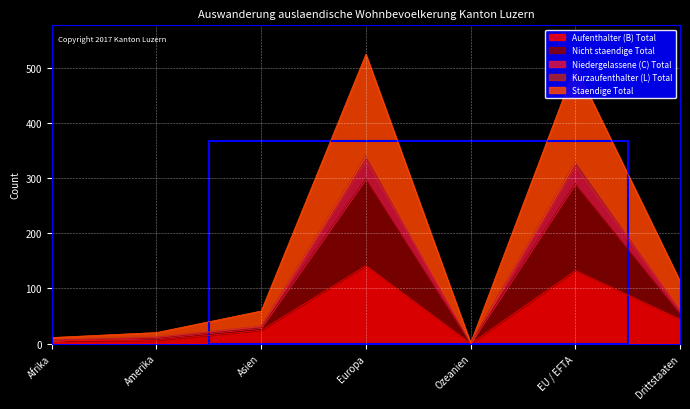

What is the maximum value for Aufenthalter (B) Total?

141